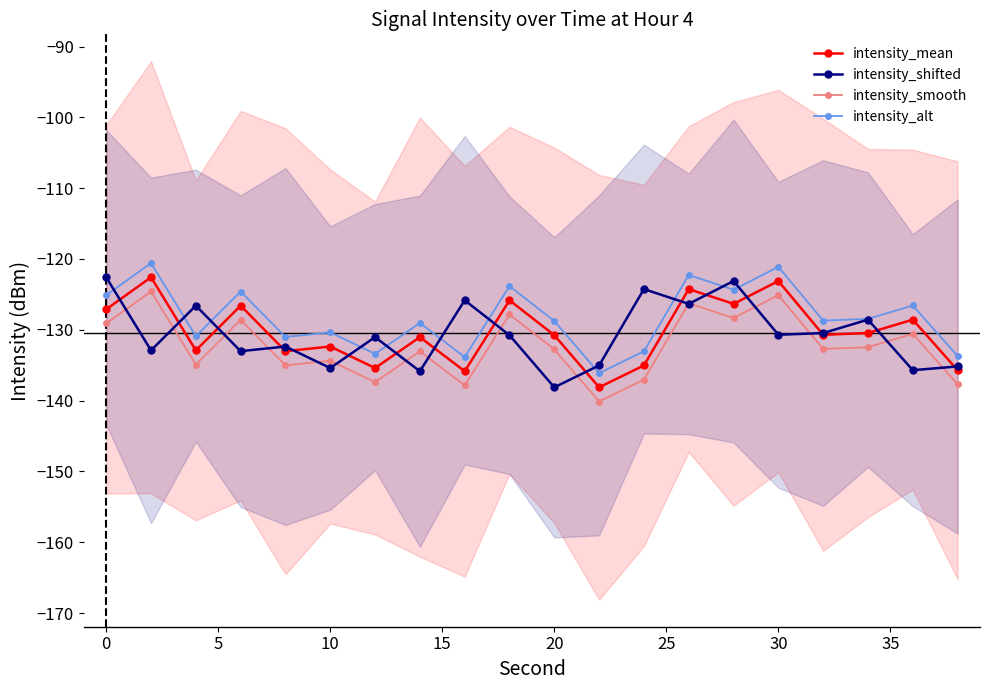

What is the smallest value displayed?

-140.1